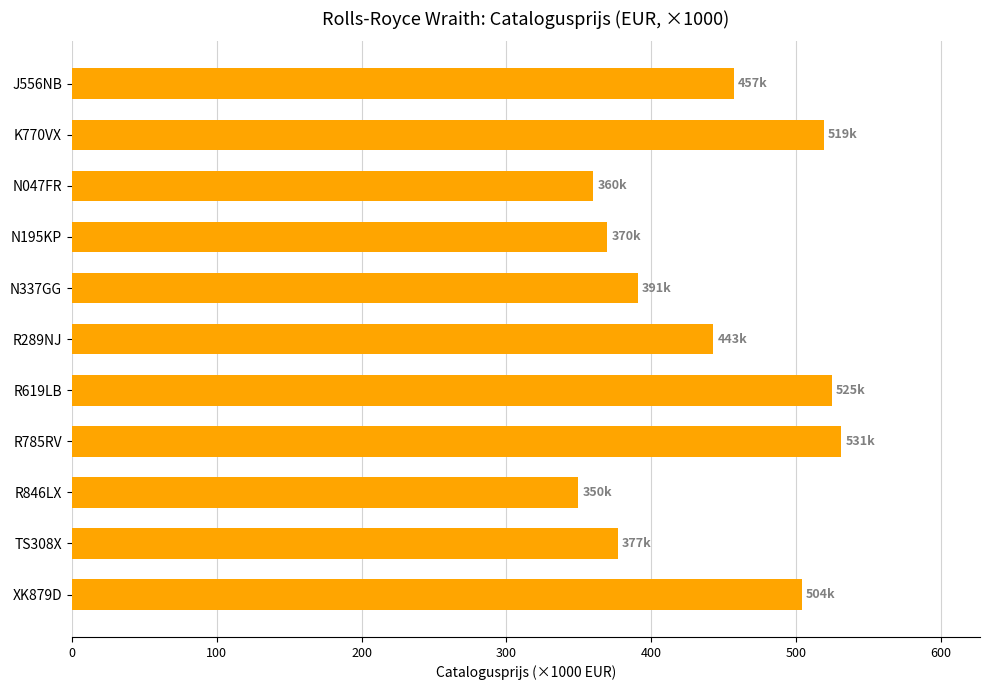

True or false: the data shows 295.8 at K770VX.

False